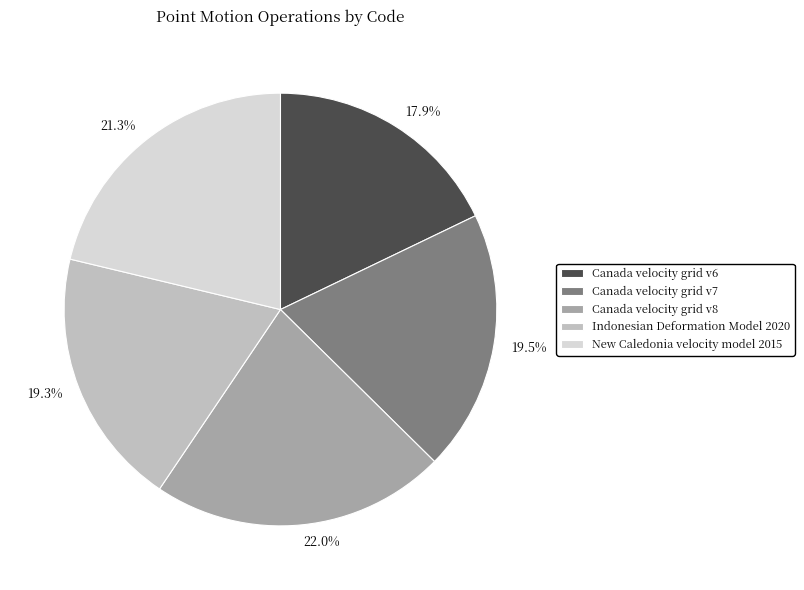

The Indonesian Deformation Model 2020 slice represents 31% of the pie. True or false?

False